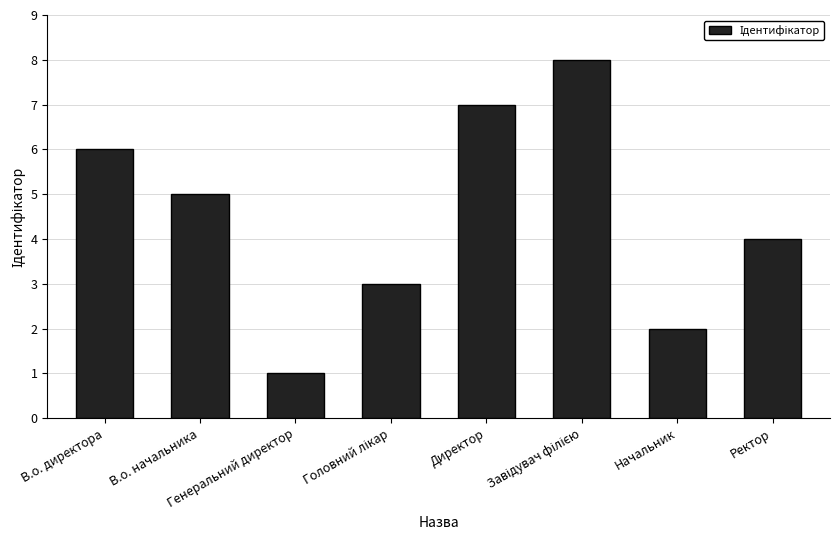

True or false: the data shows 1 at Генеральний директор.

True